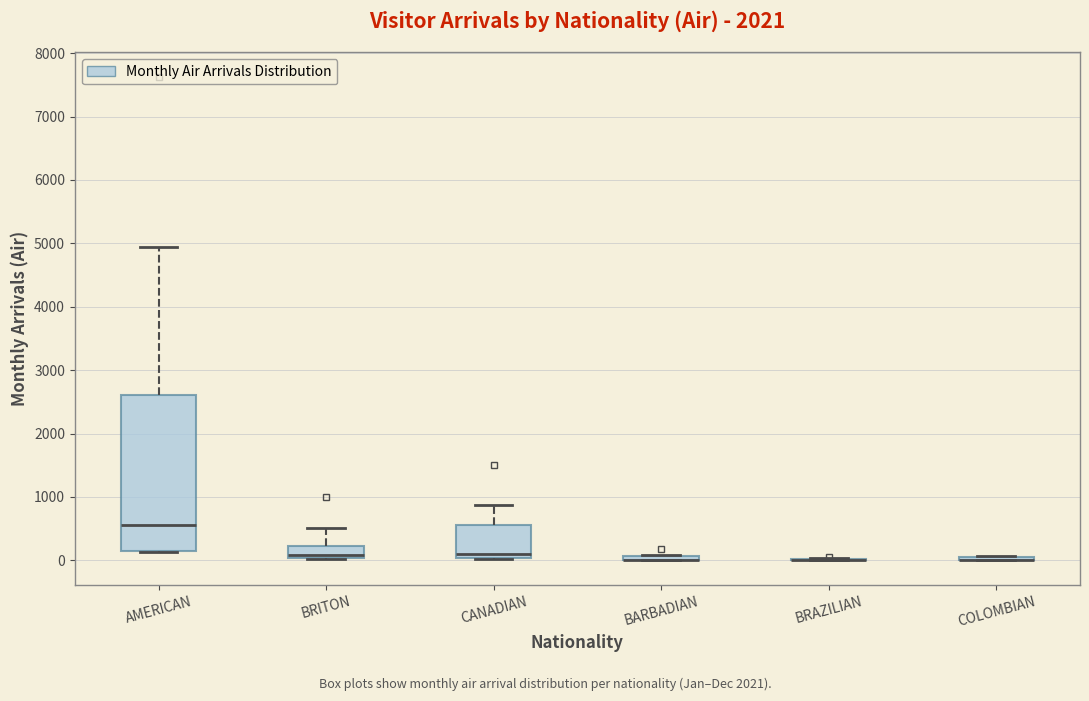

Which box is the tallest, from its lower edge to its upper edge?

AMERICAN